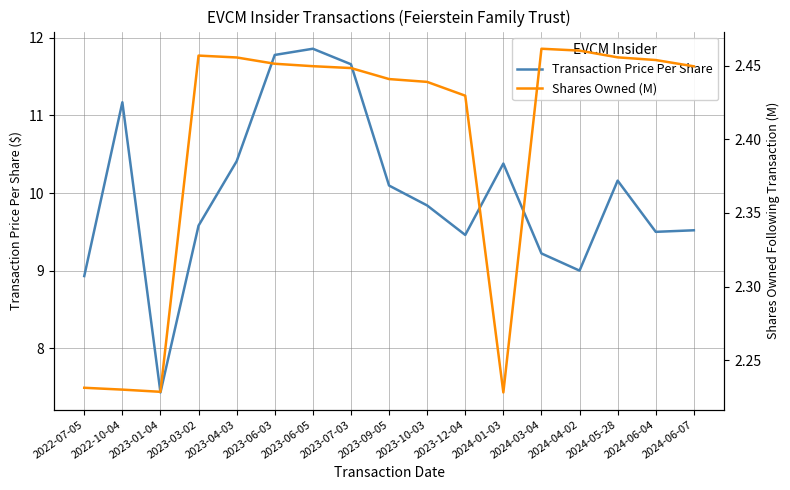

What are all the series names shown in the legend?

Transaction Price Per Share, Shares Owned (M)